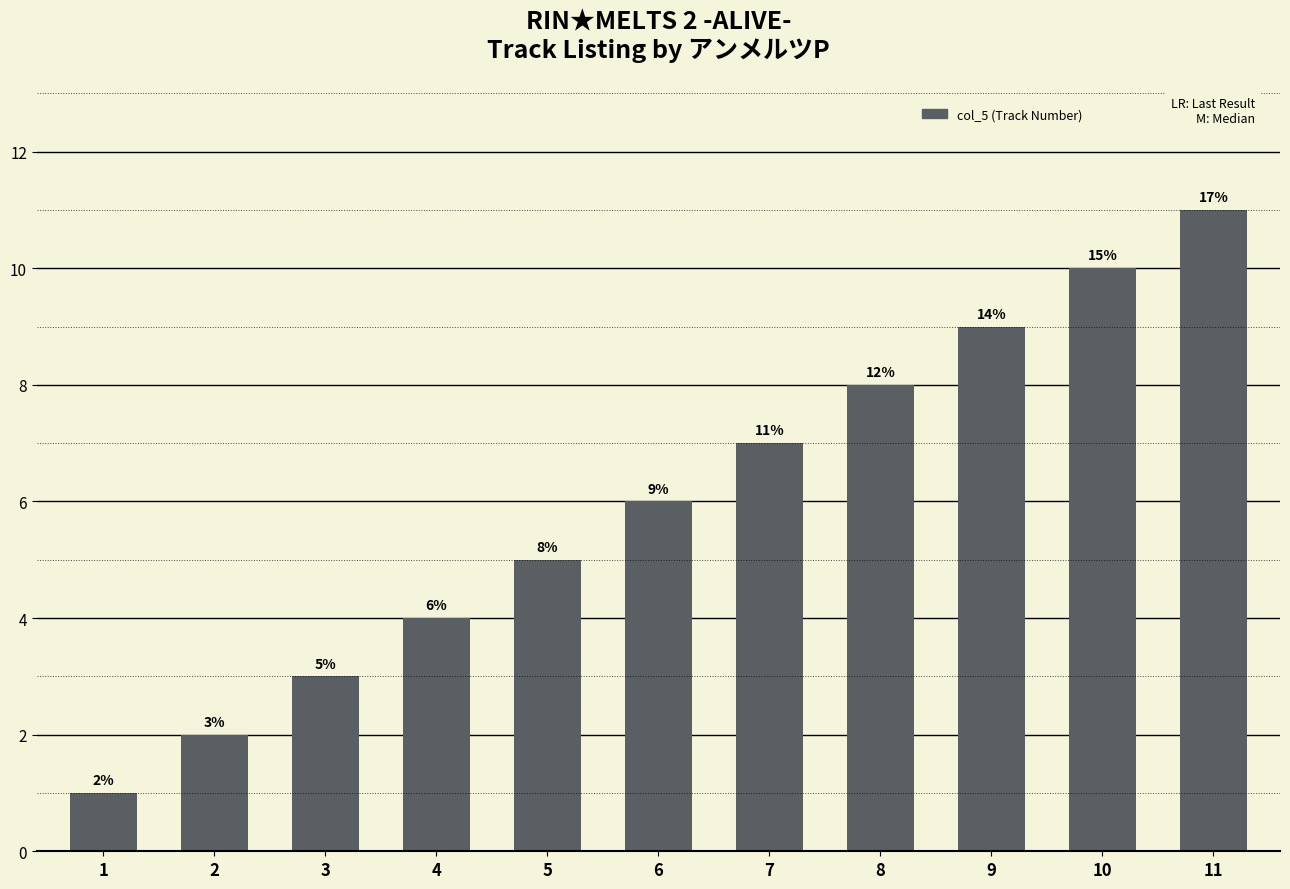

Which category has the lowest value across all series?

1